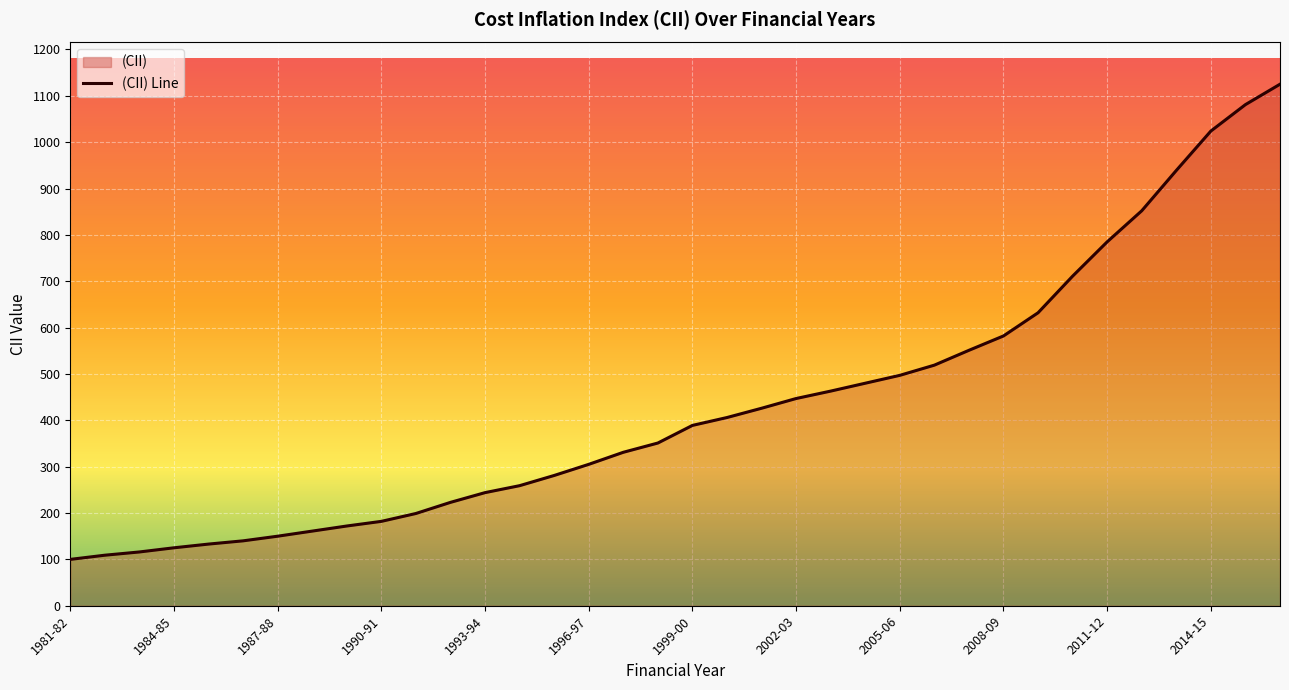

At which category does the chart reach its peak across all series?

2016-17